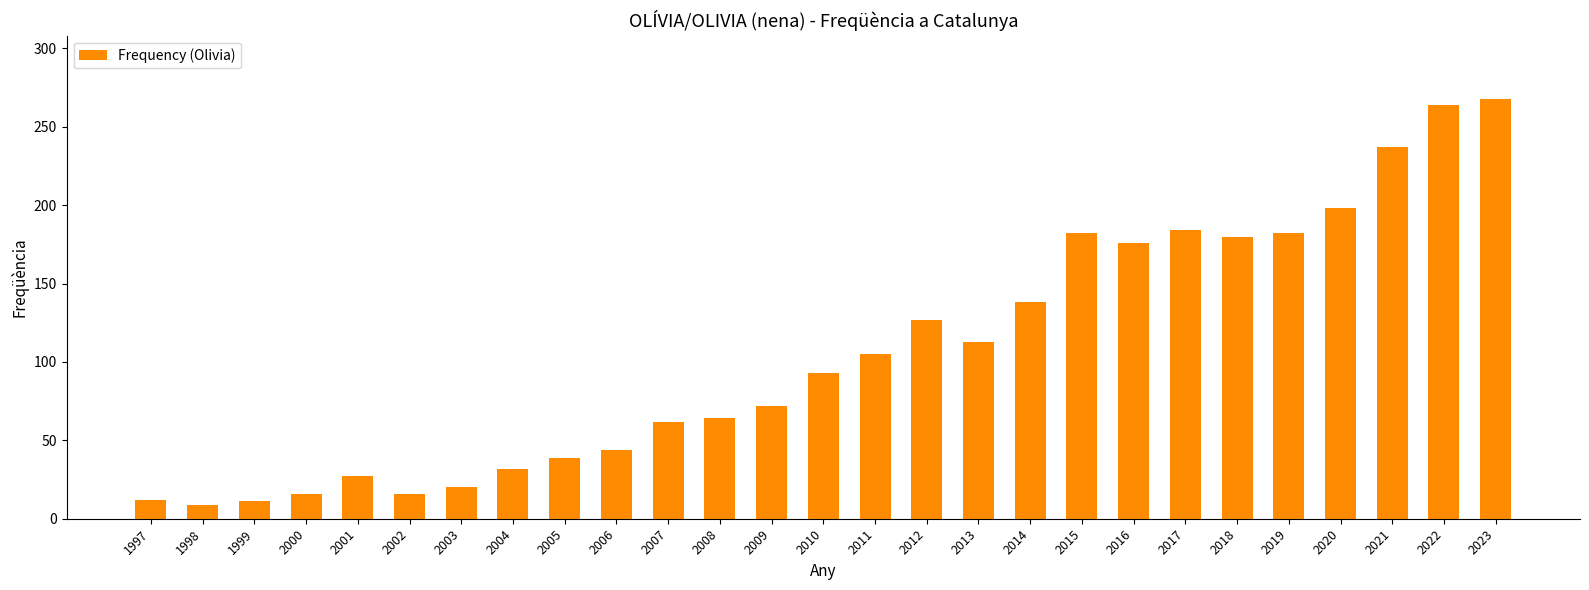

Are the bars horizontal?

No